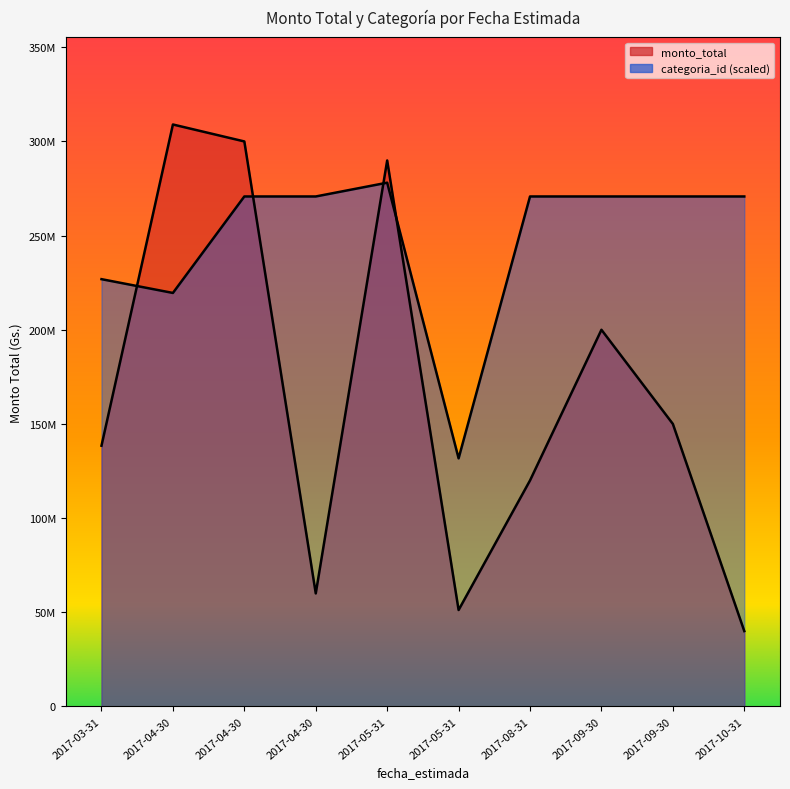

What are all the series names shown in the legend?

monto_total, categoria_id